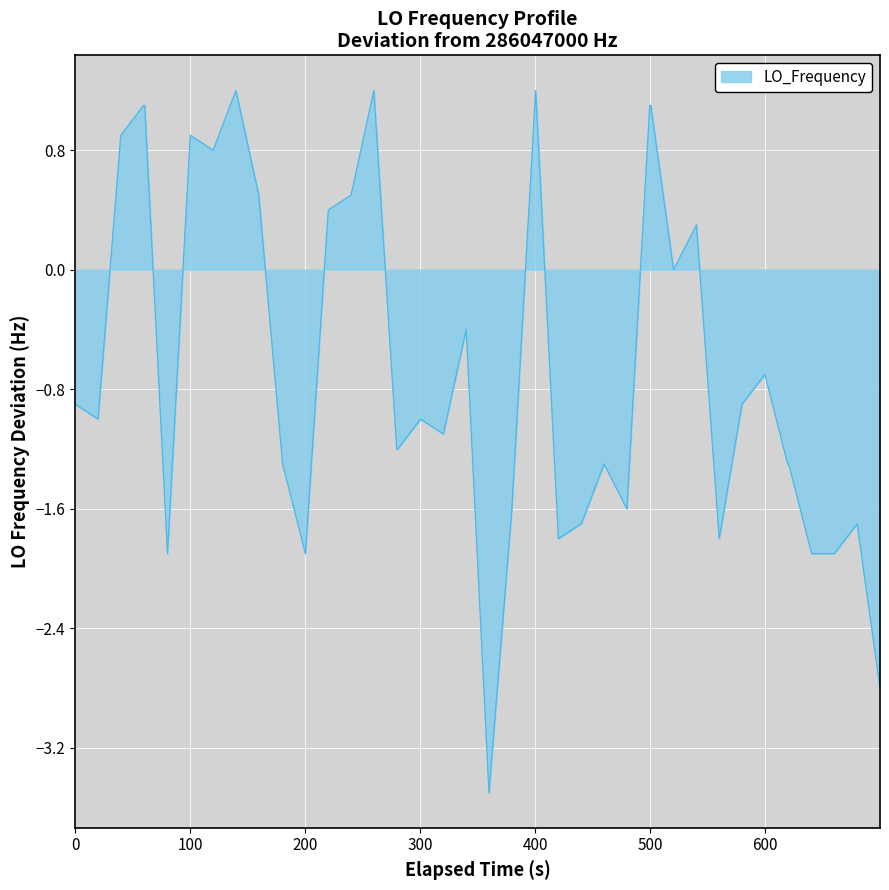

How many lines are shown in the chart?

1